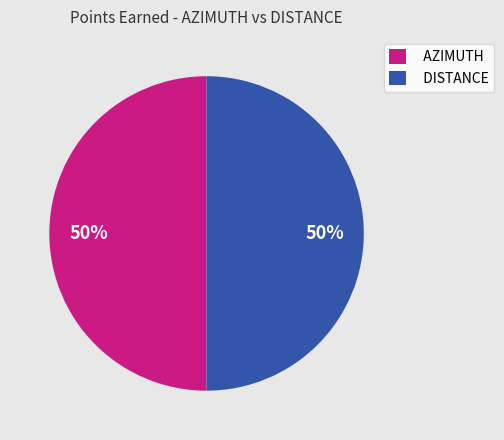

True or false: DISTANCE accounts for 64% of the total.

False